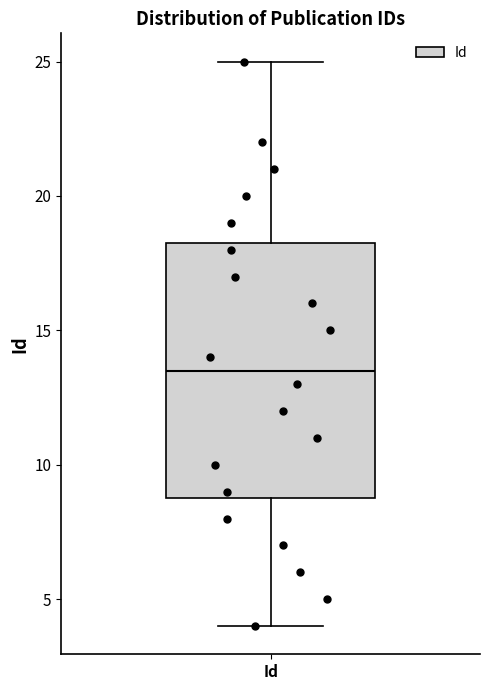

Read this box plot against the y-axis: the position of the median line, the range covered by the box, and the ends of both whiskers. The values are not printed on the chart, so give them approximately, as read against the axis.

median 13.5, box 9.0 to 18.5, whiskers 4.0 to 25.0